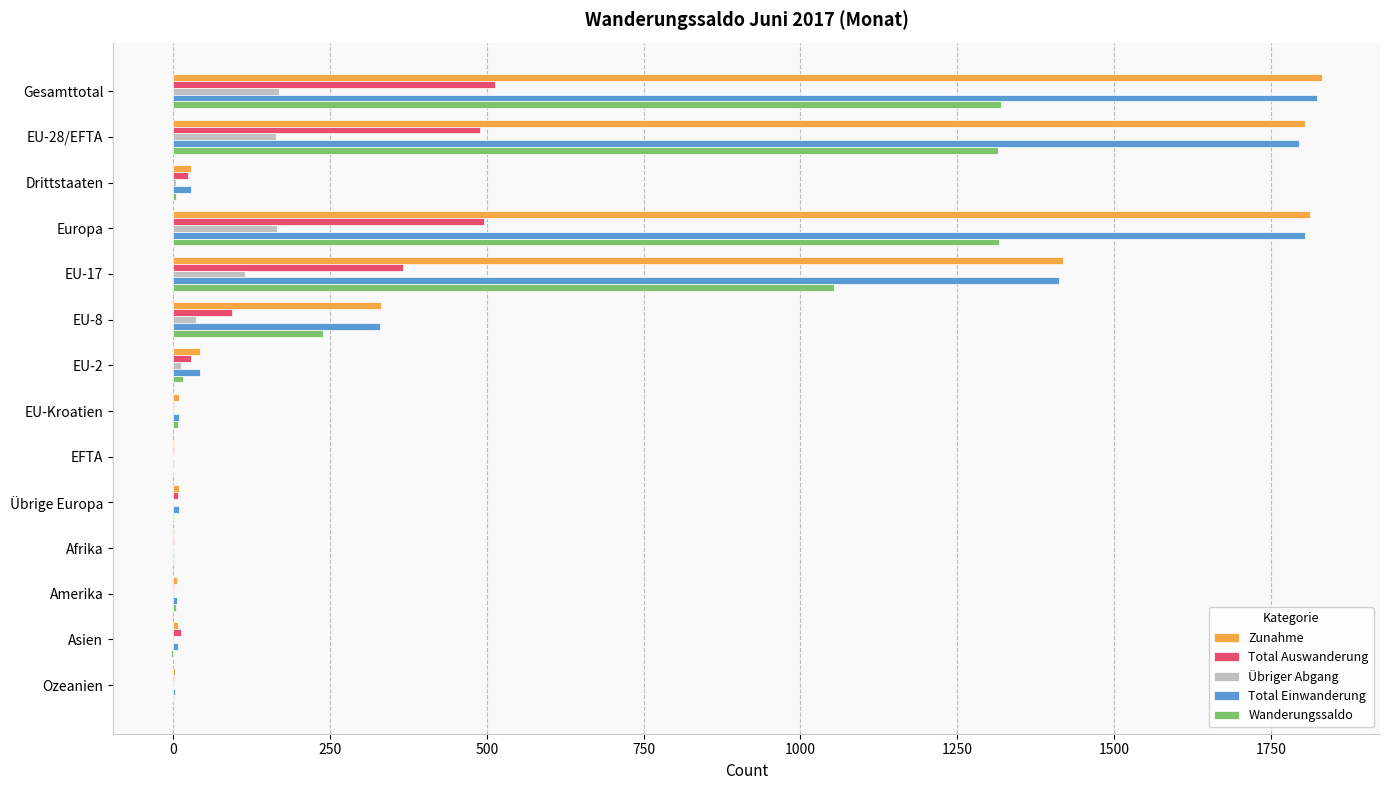

Which series has the largest range (max minus min)?

Zunahme